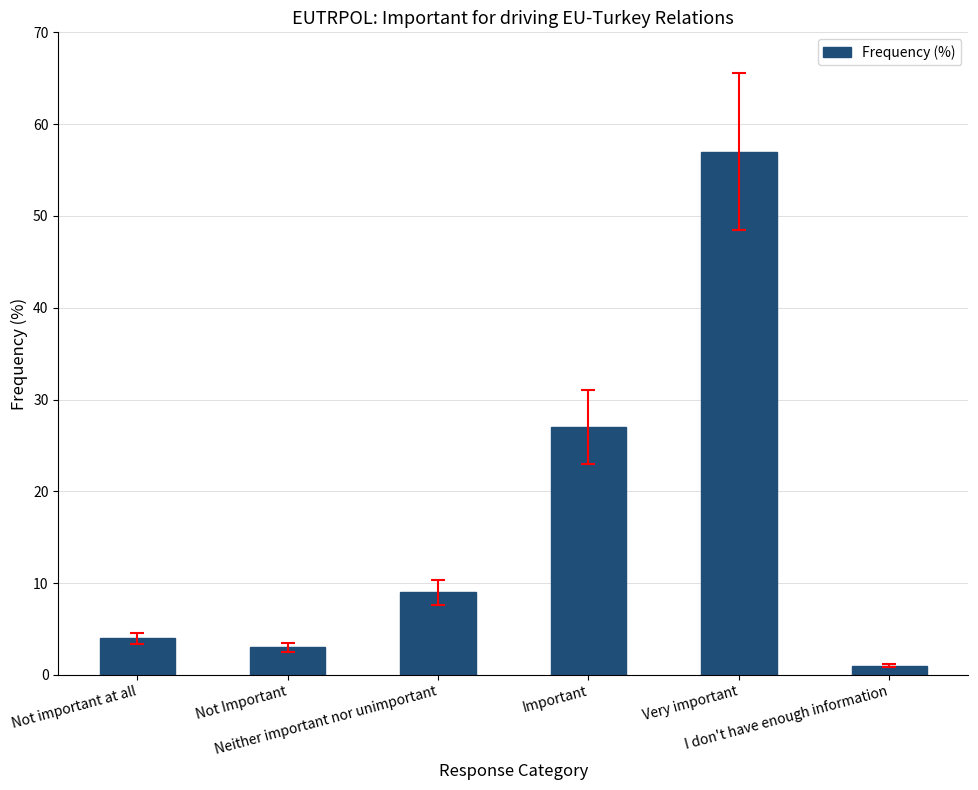

What is the difference between the maximum and minimum values?

56